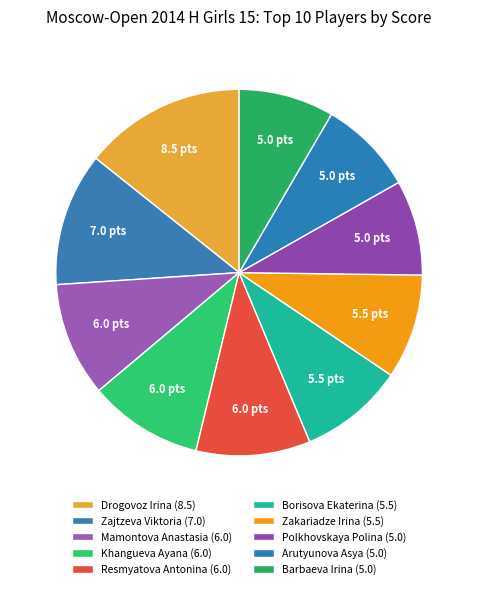

Count the number of slices in the pie.

10